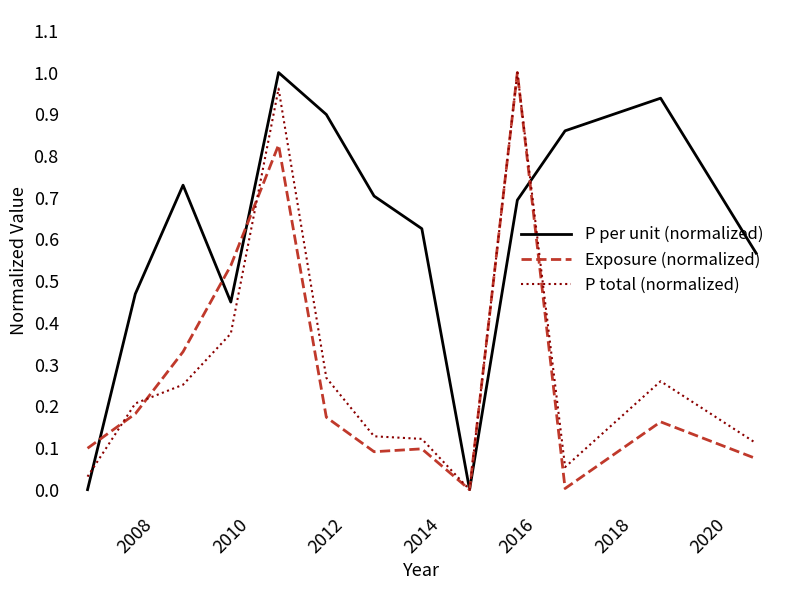

Which series has the largest total across all categories?

P per unit (normalized)